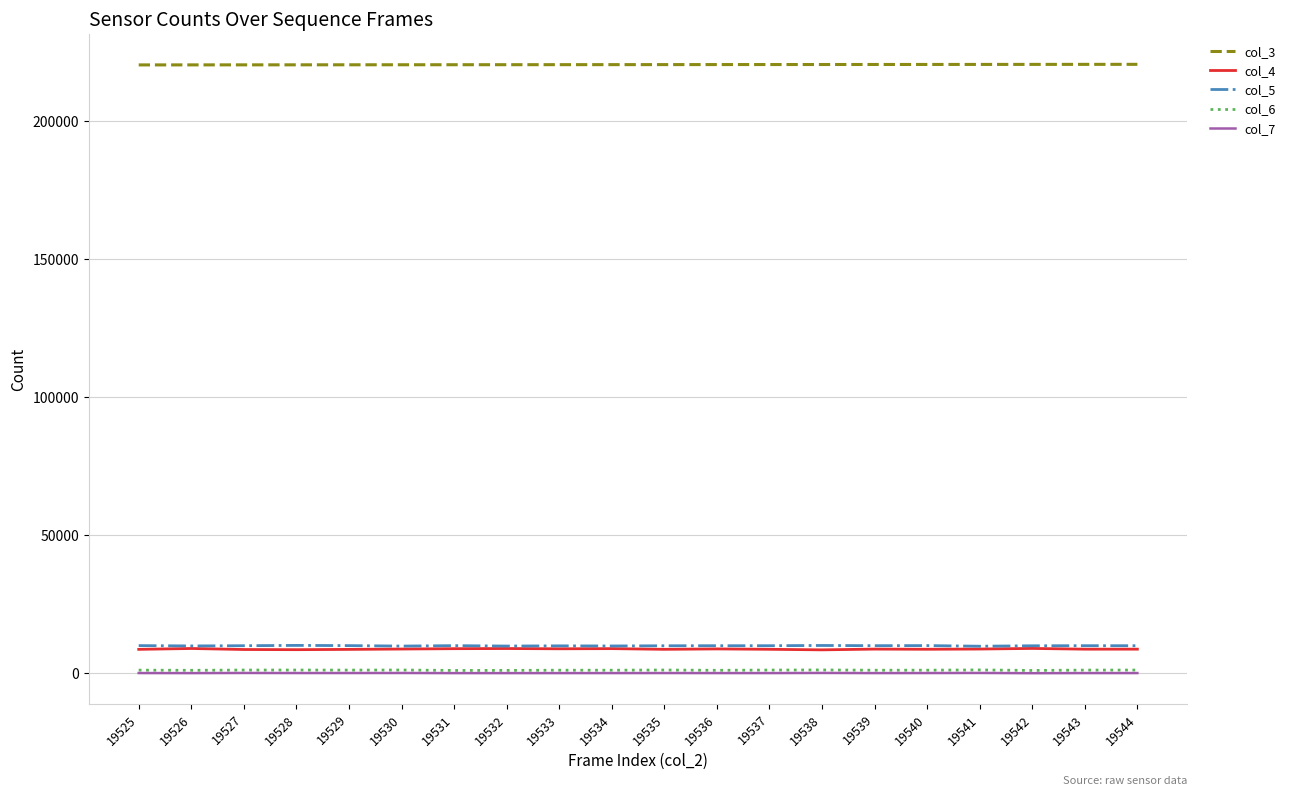

What is the sum of the col_4 values at 19527 and 19531?

17624